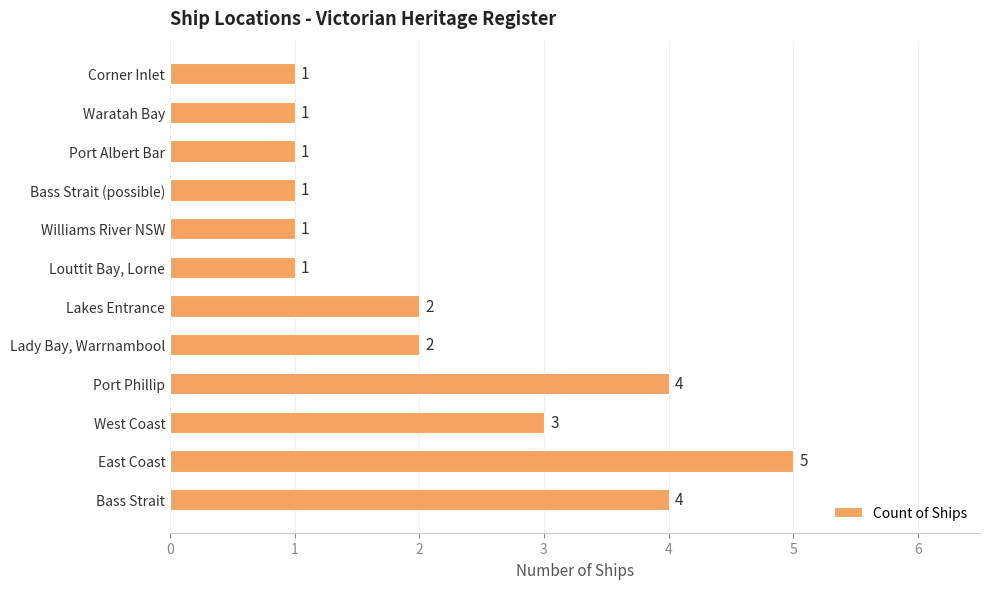

Does the chart contain any negative values?

No